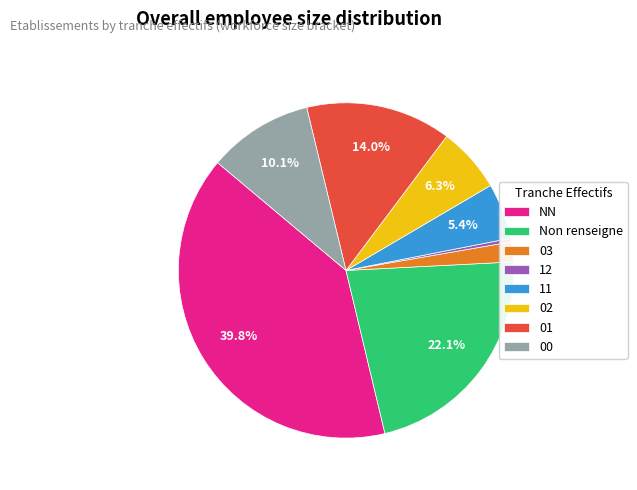

What is the largest slice in the pie chart?

NN